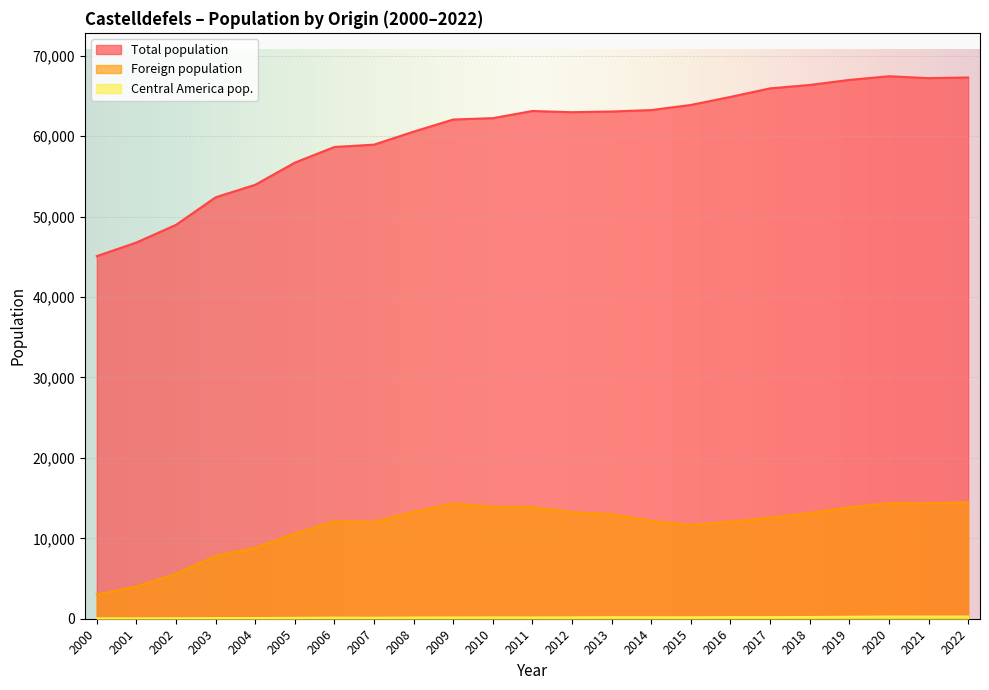

What is the sum of all Foreign population values?

264280